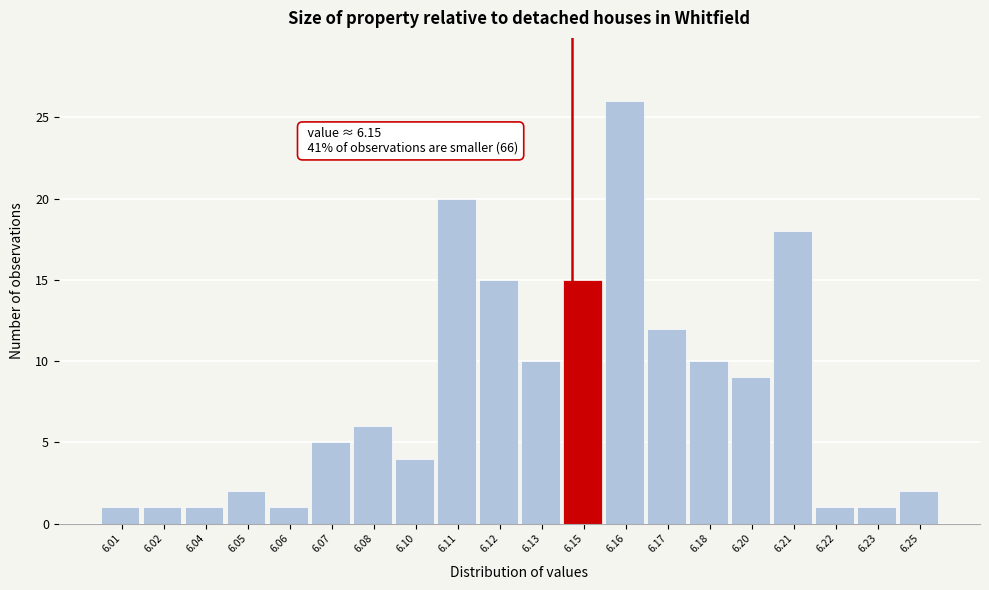

Reading left to right, extract all data points from this chart.

6.01=1	6.02=1	6.04=1	6.05=2	6.06=1	6.07=5	6.08=6	6.10=4	6.11=20	6.12=15	6.13=10	6.15=15	6.16=26	6.17=12	6.18=10	6.20=9	6.21=18	6.22=1	6.23=1	6.25=2